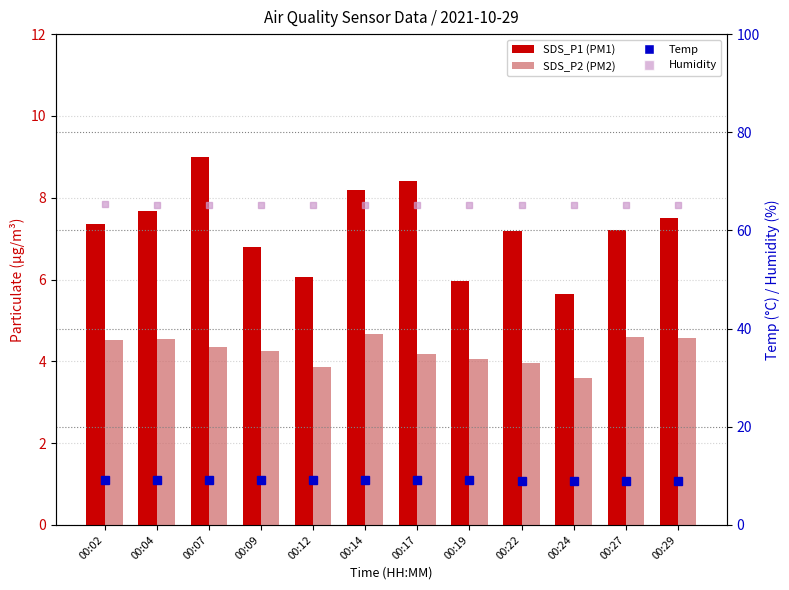

Count the number of data series in this chart.

4